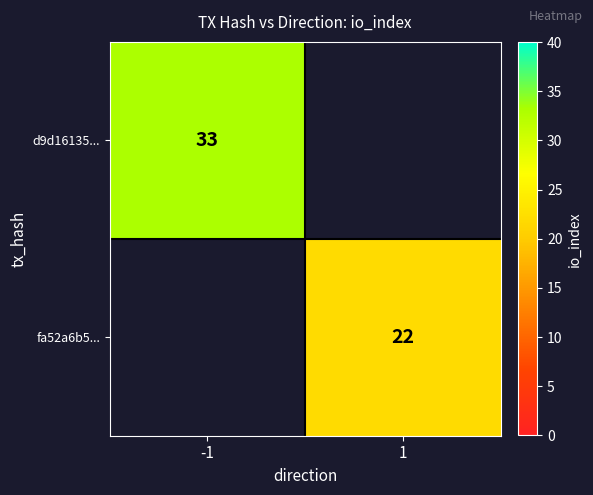

Is the value of d9d16135... at -1 greater than the value of fa52a6b5... at 1?

Yes